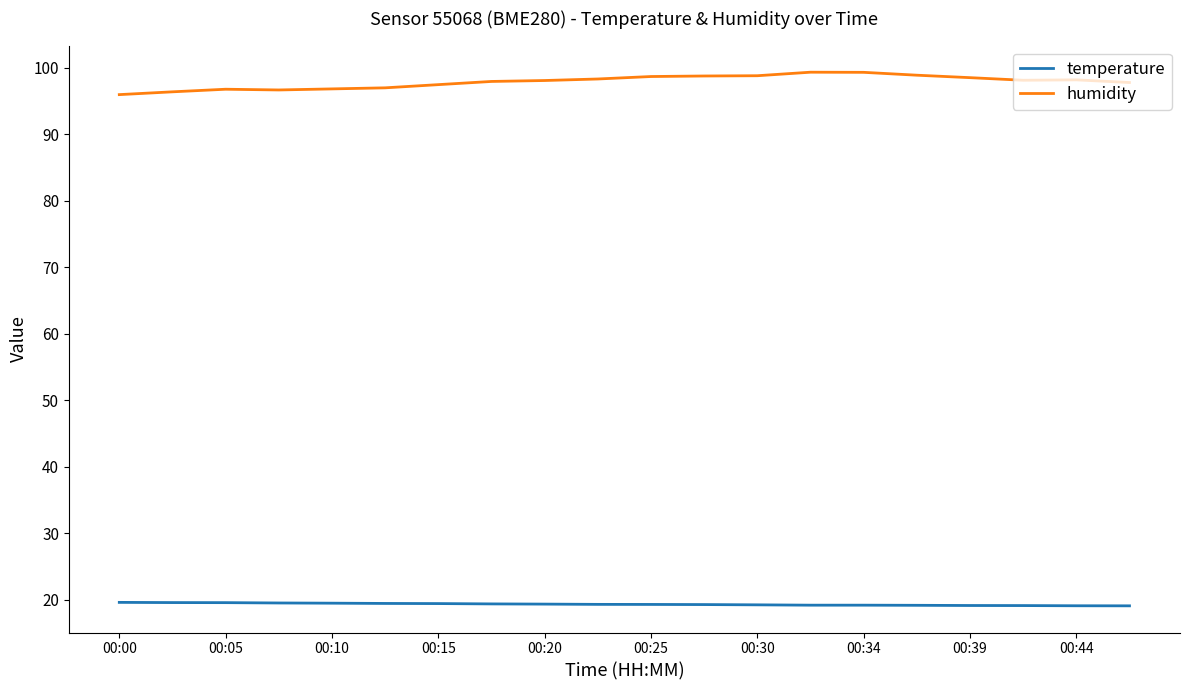

What is the maximum value shown in the chart?

99.3